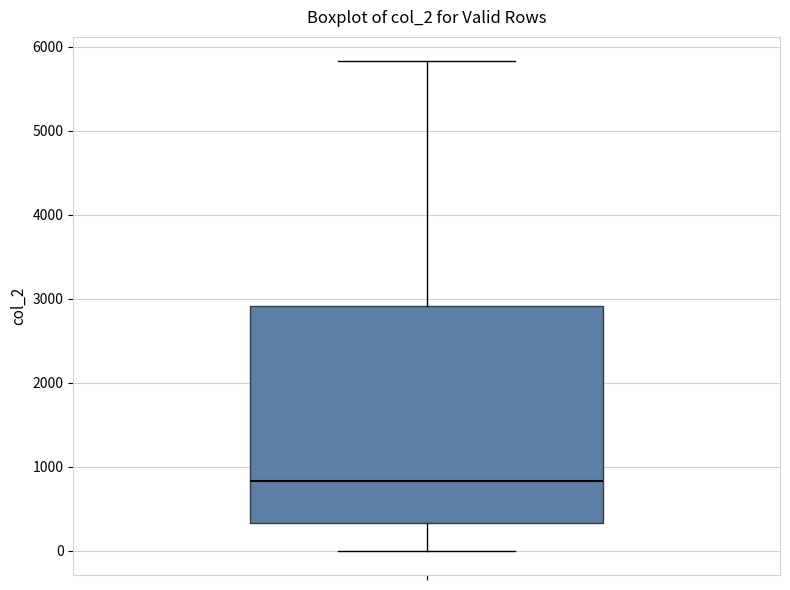

Where does the lower whisker of the box end on the y-axis? The values are not printed on the chart, so give them approximately, as read against the axis.

0